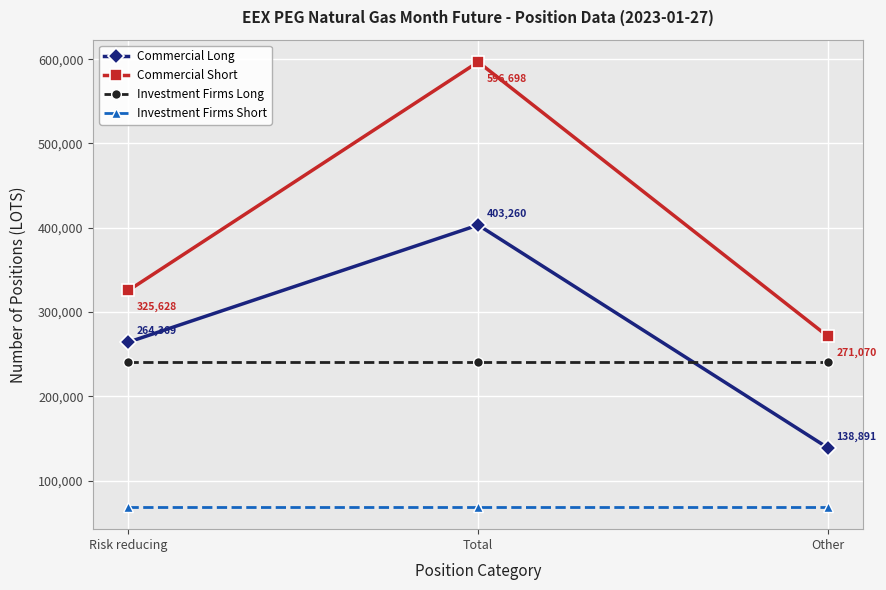

At which category is the sum across all series the highest?

Total